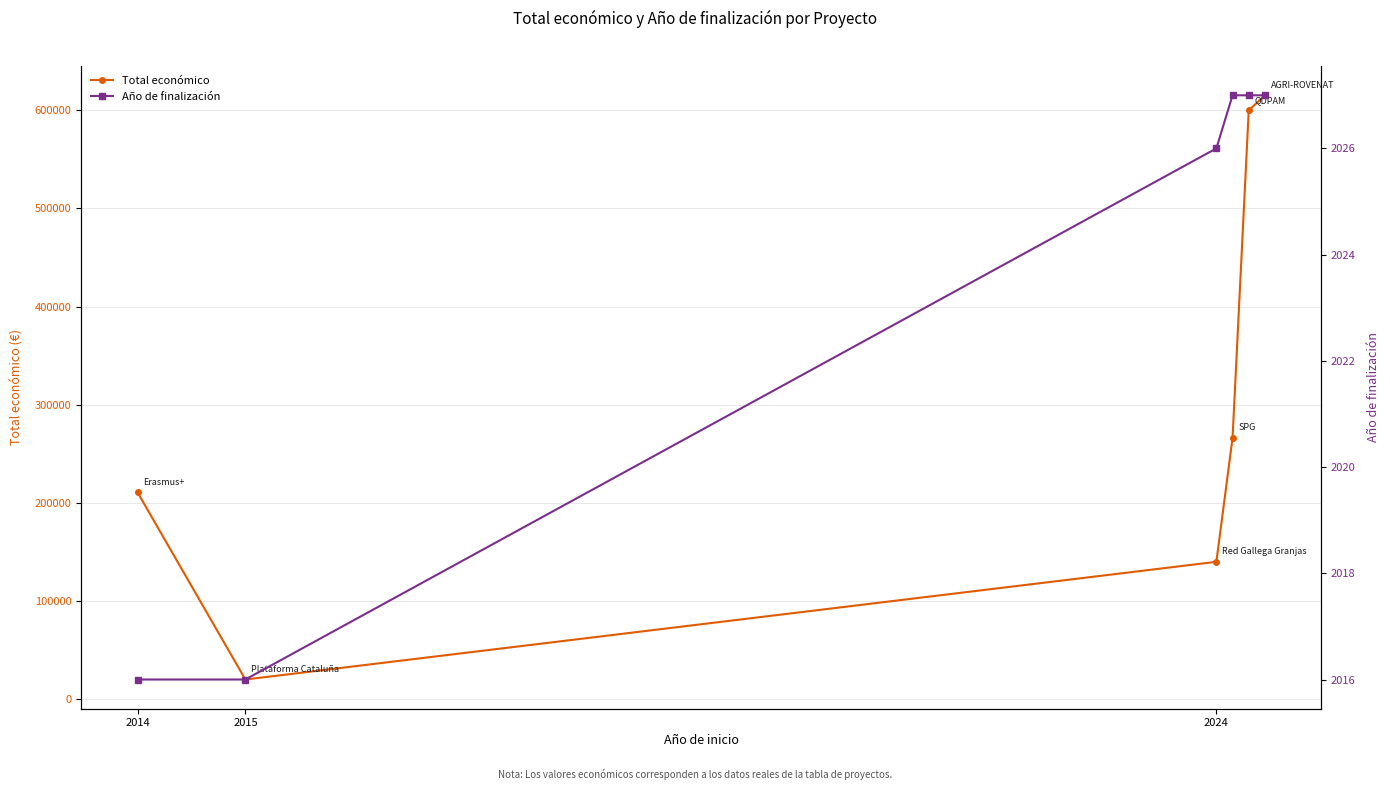

Which has a higher value, 4 or 5?

5